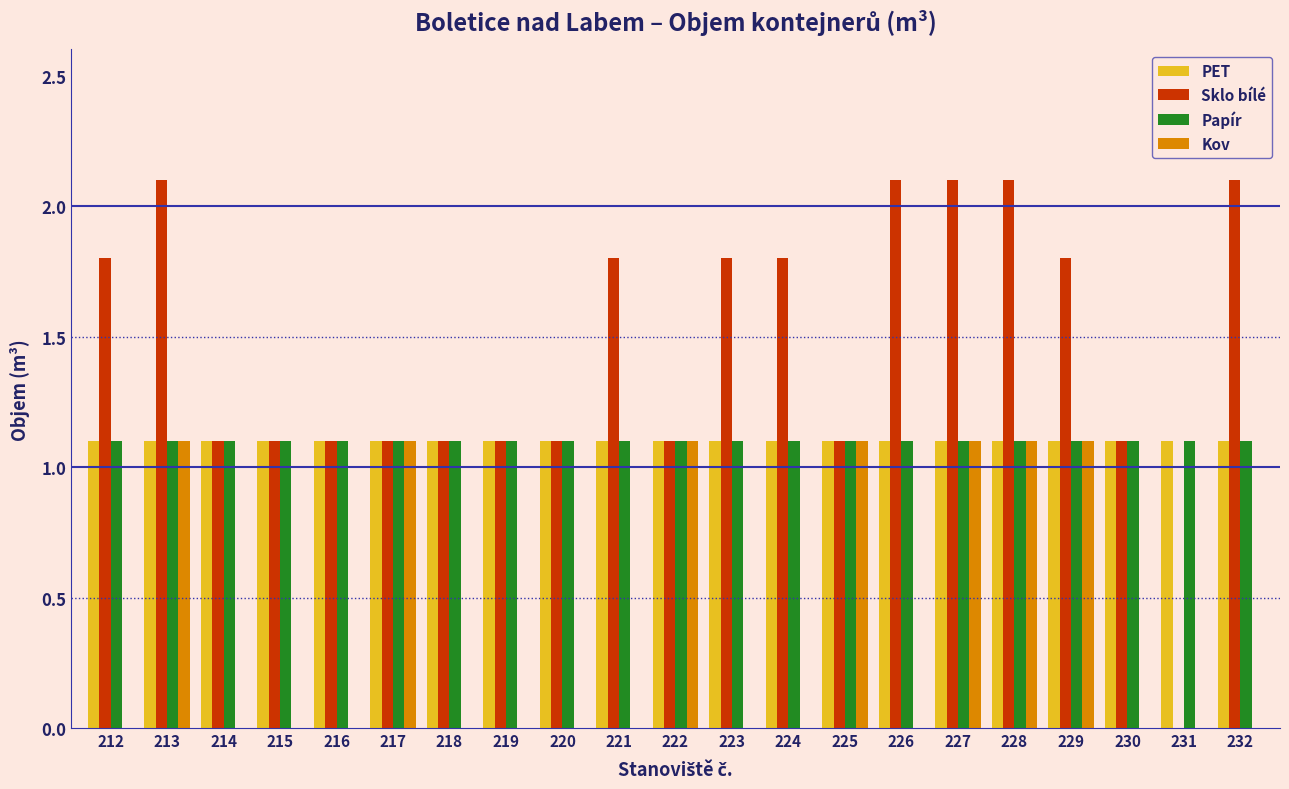

Is the value of Kov at 229 greater than the value of Sklo bílé at 227?

No